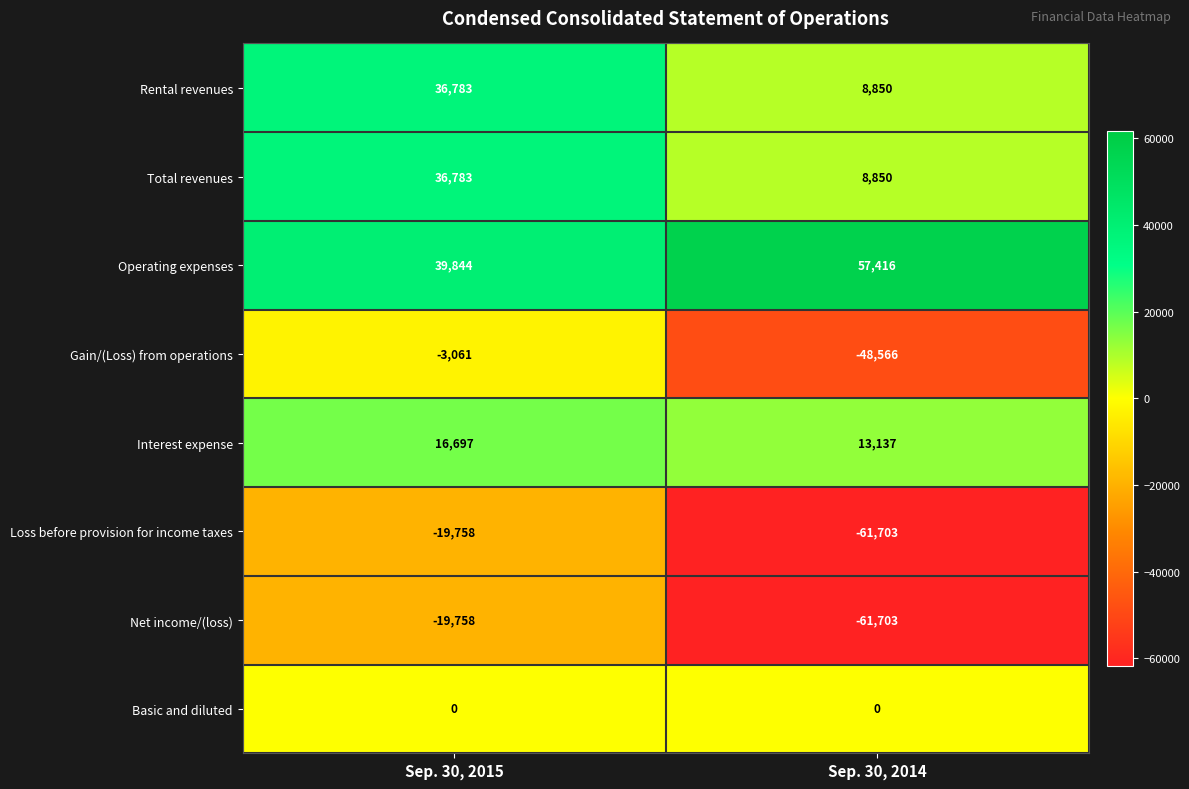

The value of Loss before provision for income taxes at Sep. 30, 2014 is -61703. True or false?

True